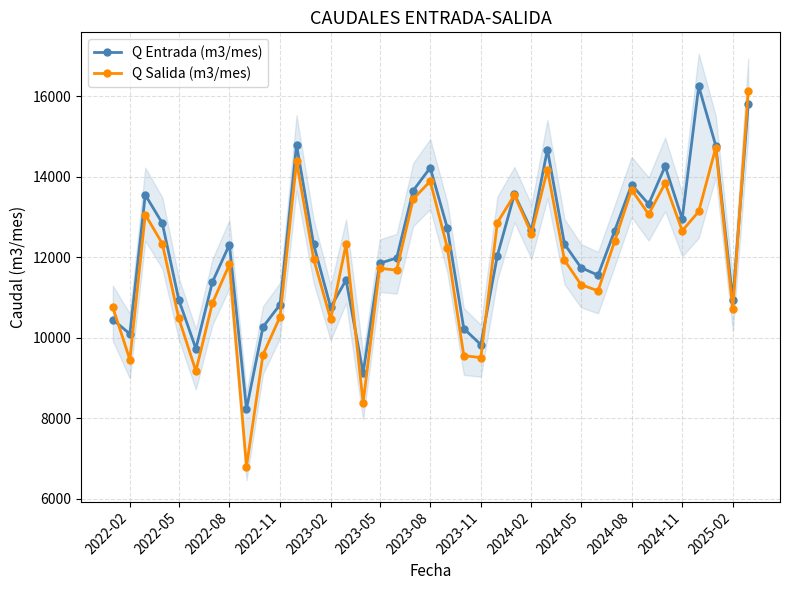

How many intersections are there between Q Entrada (m3/mes) and Q Salida (m3/mes)?

6